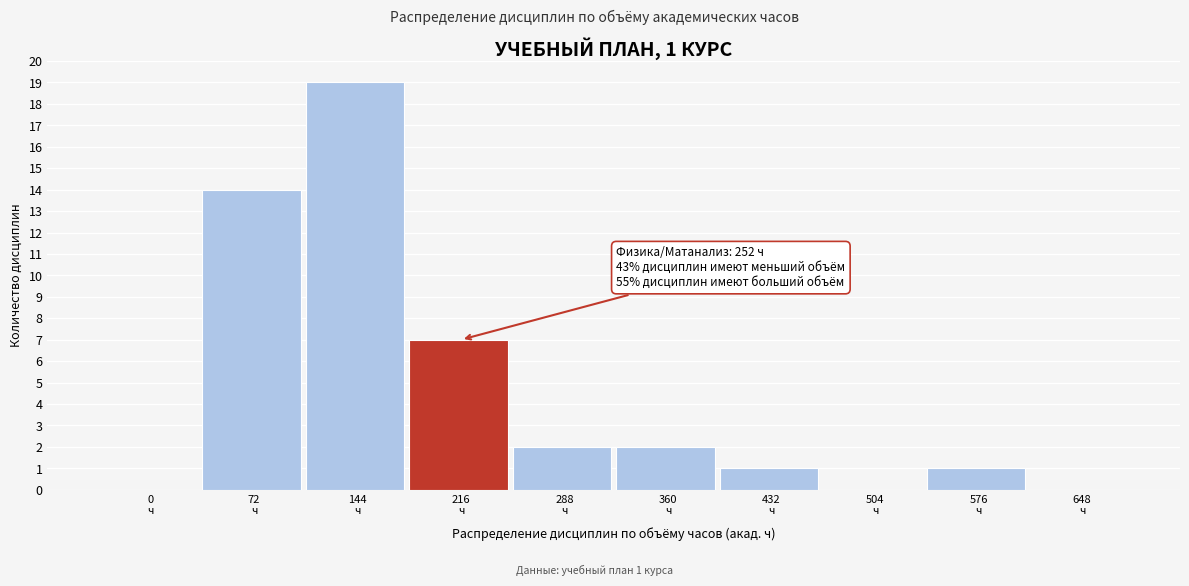

What is the sum of all values?

46